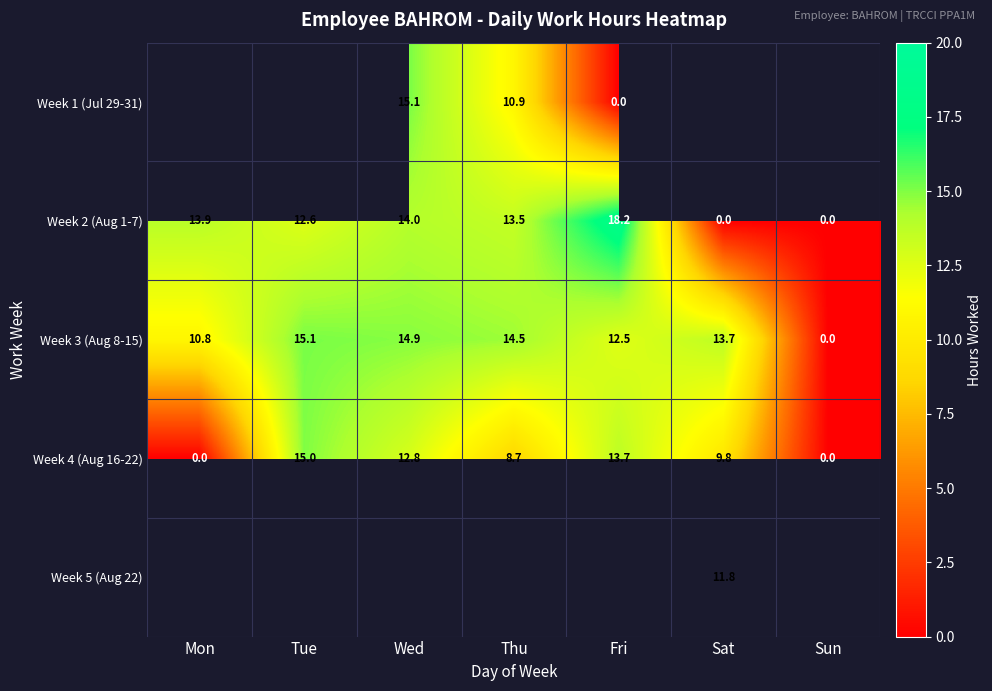

What is the average value of the Week 2 (Aug 1-7) series?

10.3